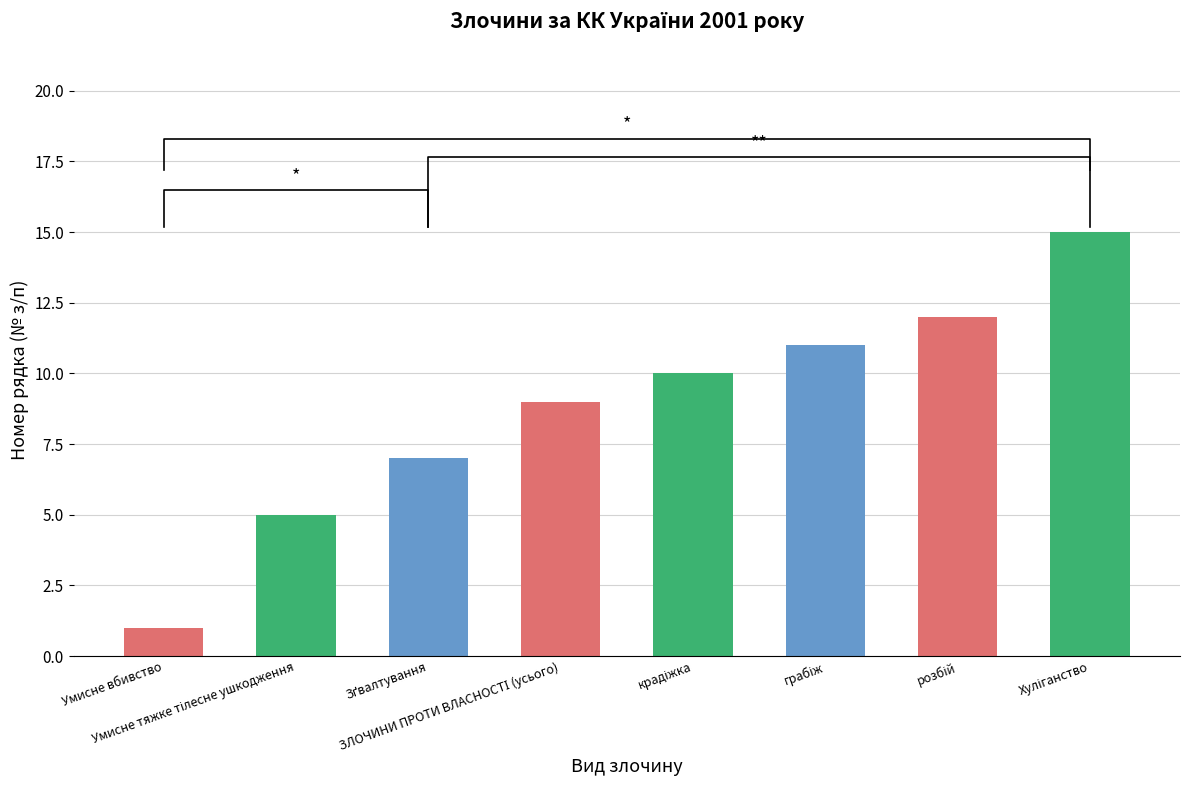

What is the sum of all values?

70